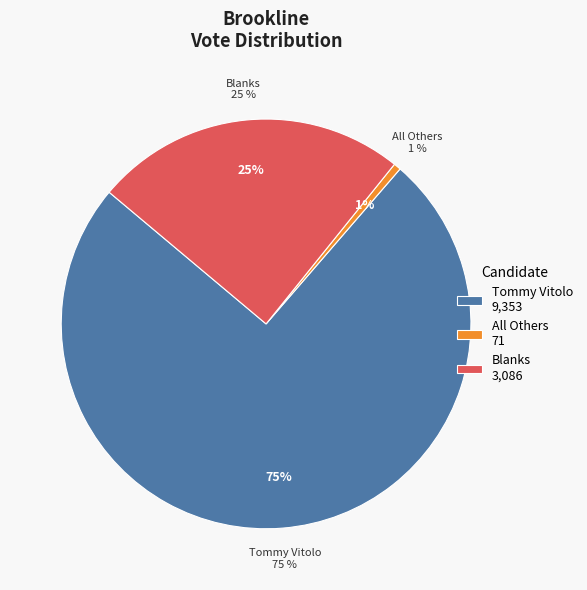

Which category has the smallest portion of the pie?

All Others